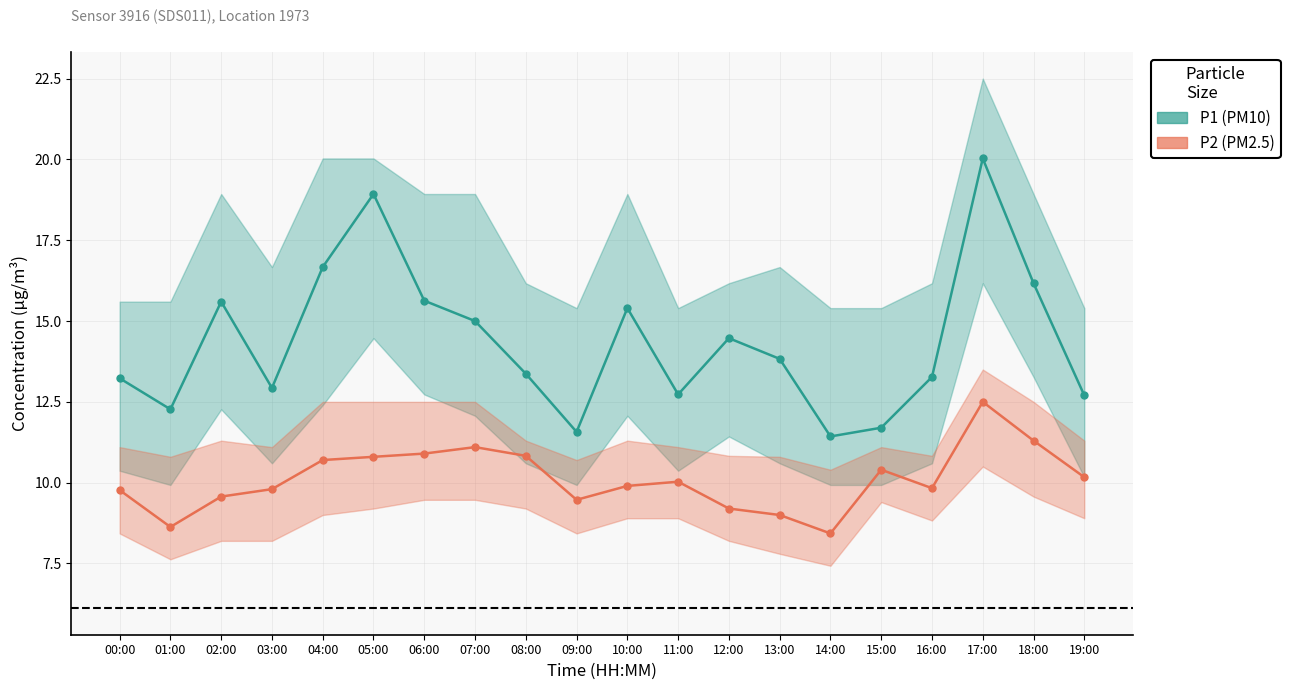

How many categories are shown in the chart?

20